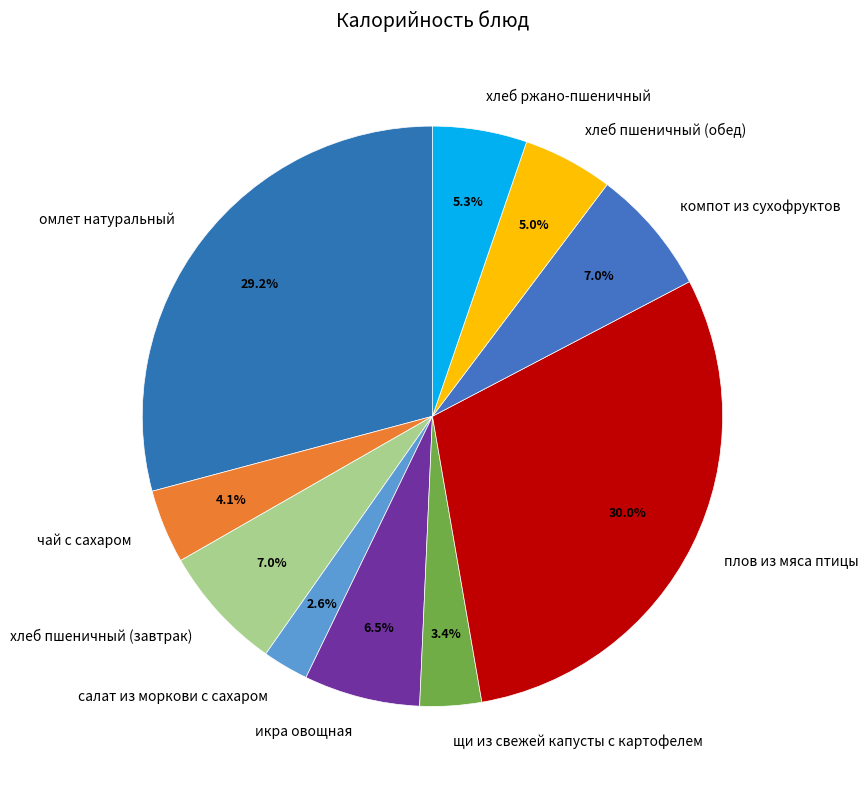

Which category has the smallest portion of the pie?

салат из моркови с сахаром